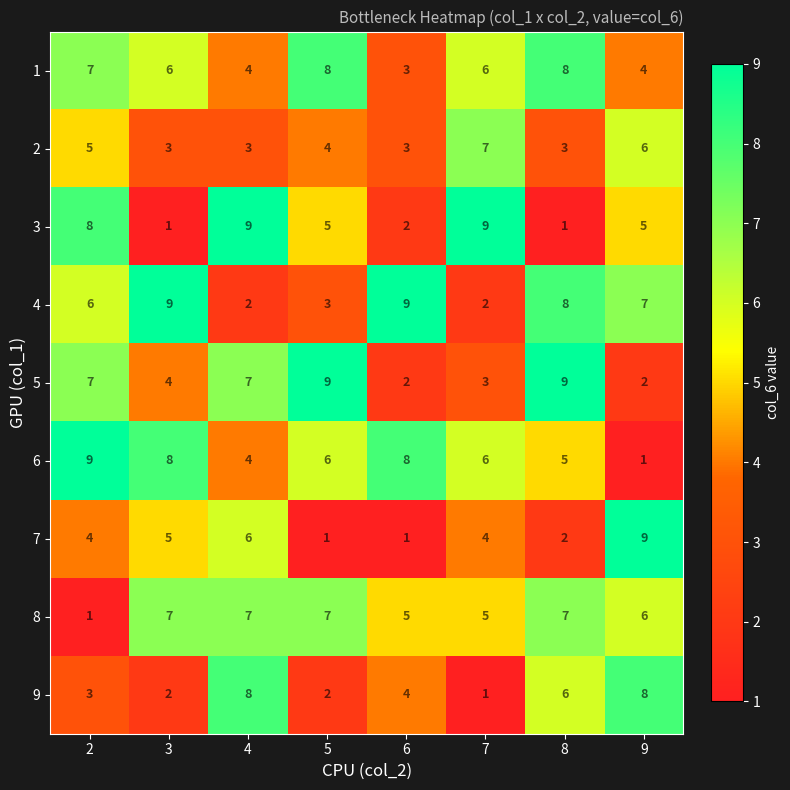

Which series changed the most between 2 and 9?

6